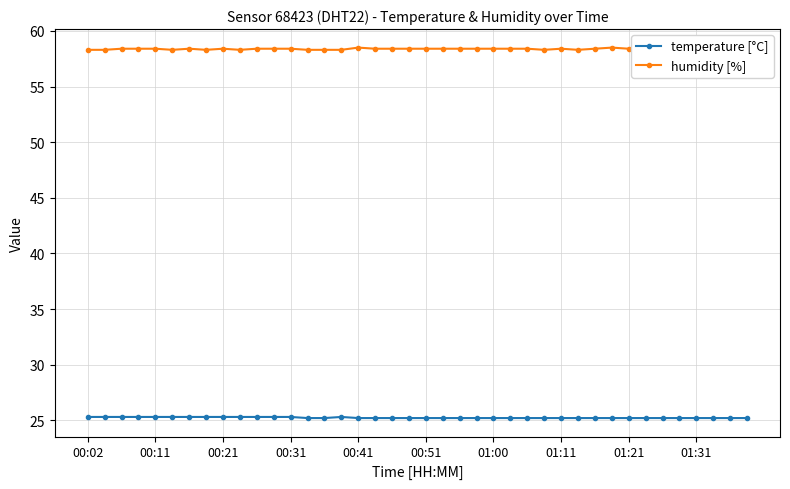

List the series in order of their peak value, highest first.

humidity [%], temperature [°C]